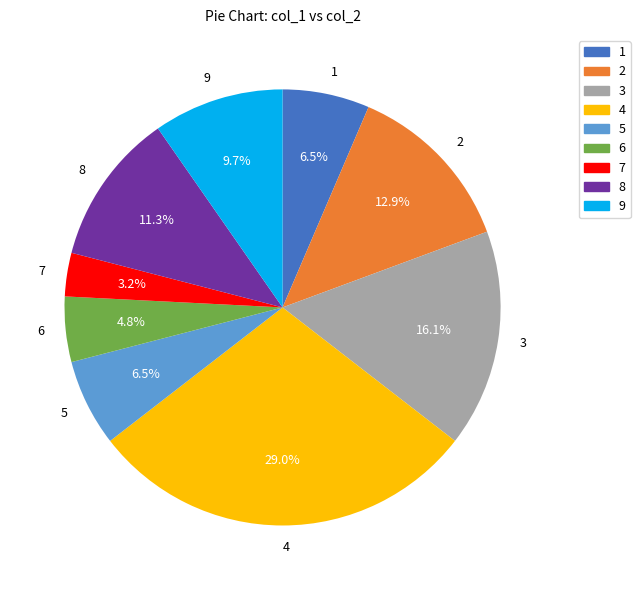

How many segments does this pie chart have?

9